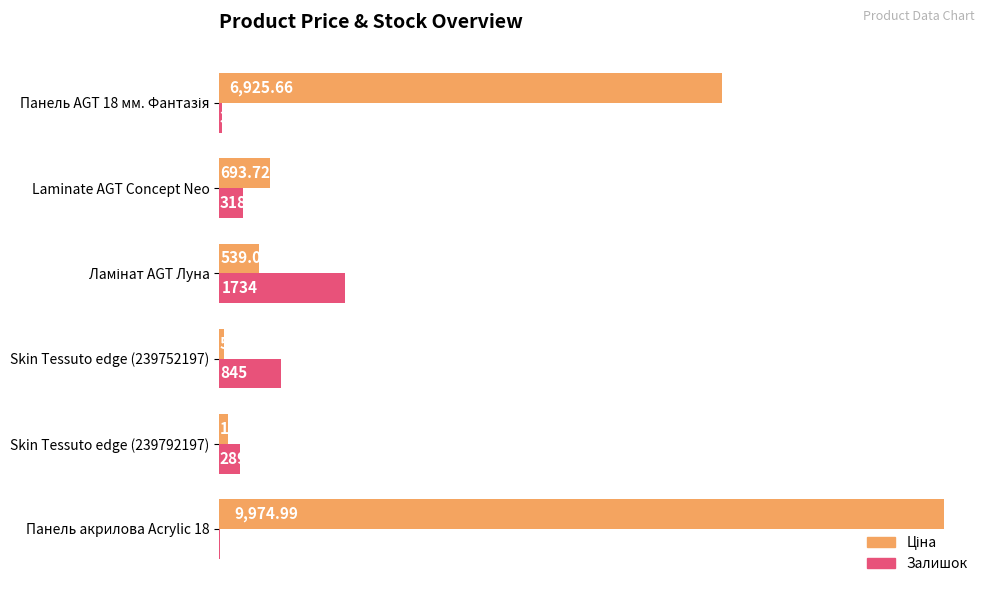

Between Skin Tessuto edge (239792197) and Skin Tessuto edge (239752197), which series saw the biggest shift?

Залишок